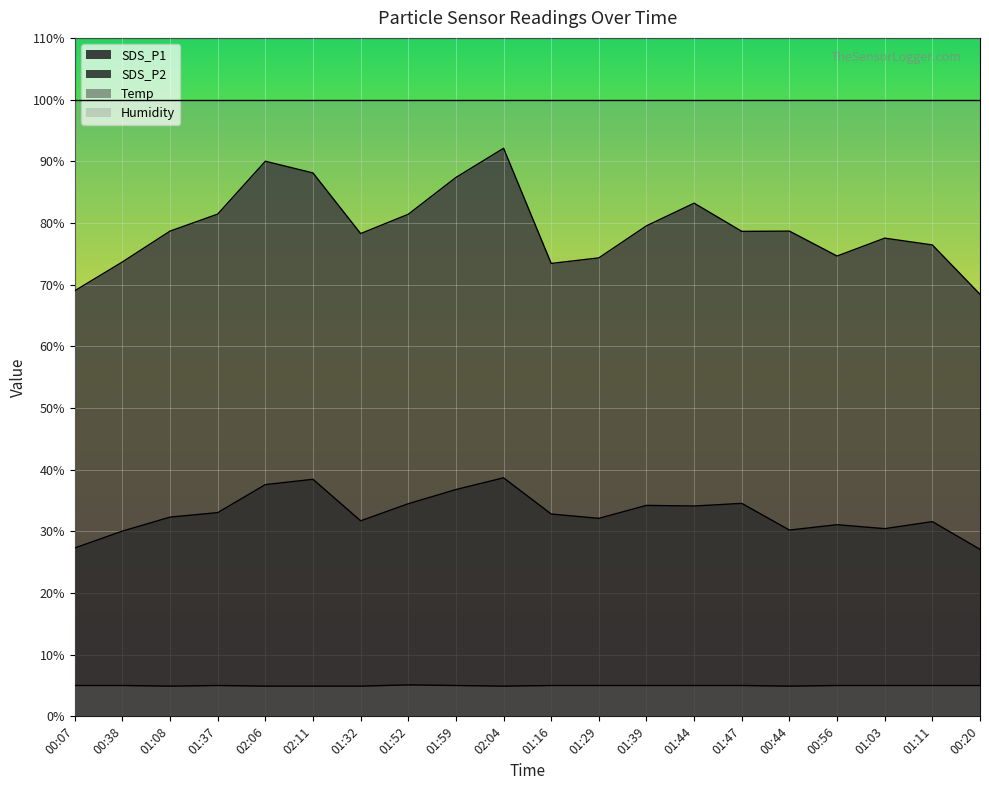

True or false: Temp and SDS_P1 intersect in this chart.

False